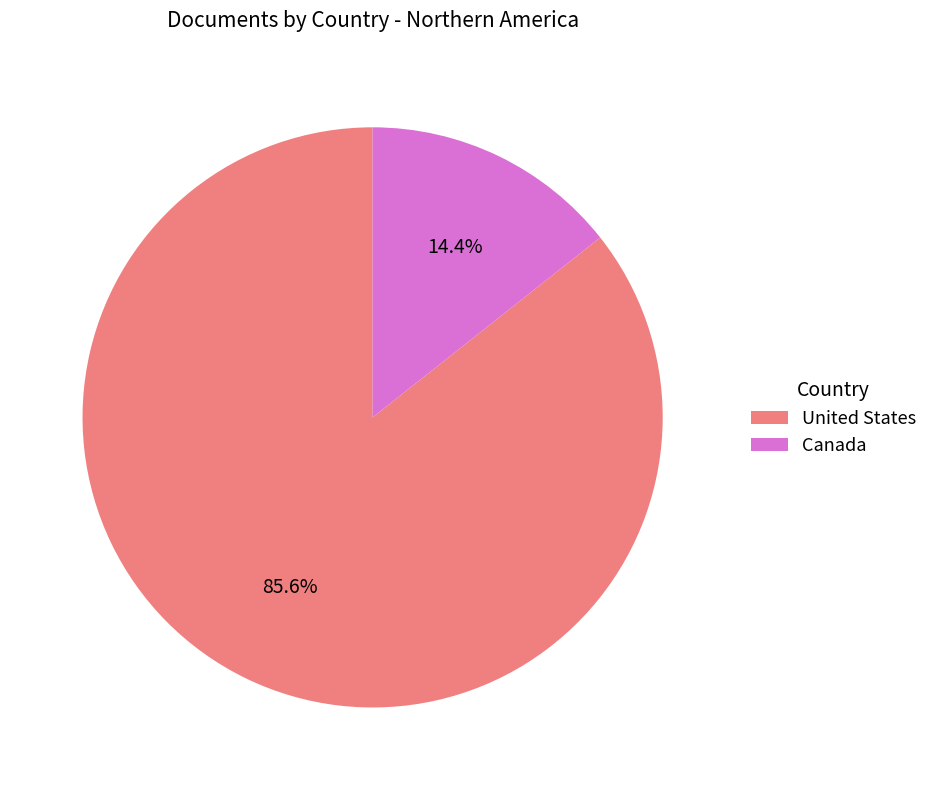

What is the majority slice?

United States